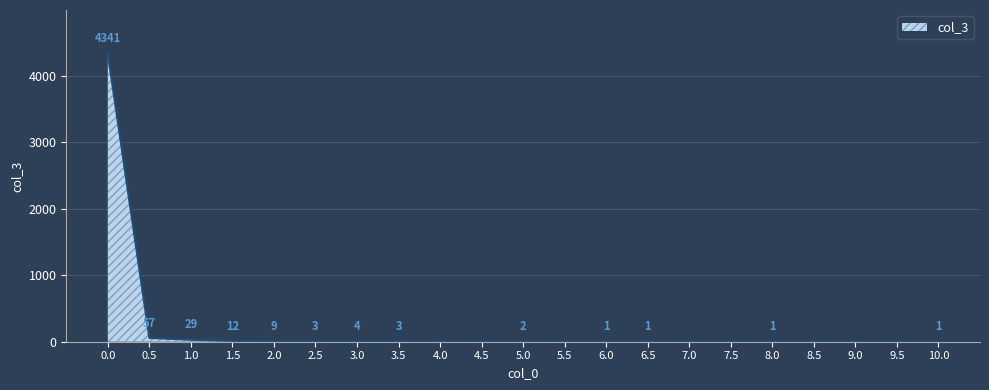

The chart shows a value of -2011 at 5.5. True or false?

False